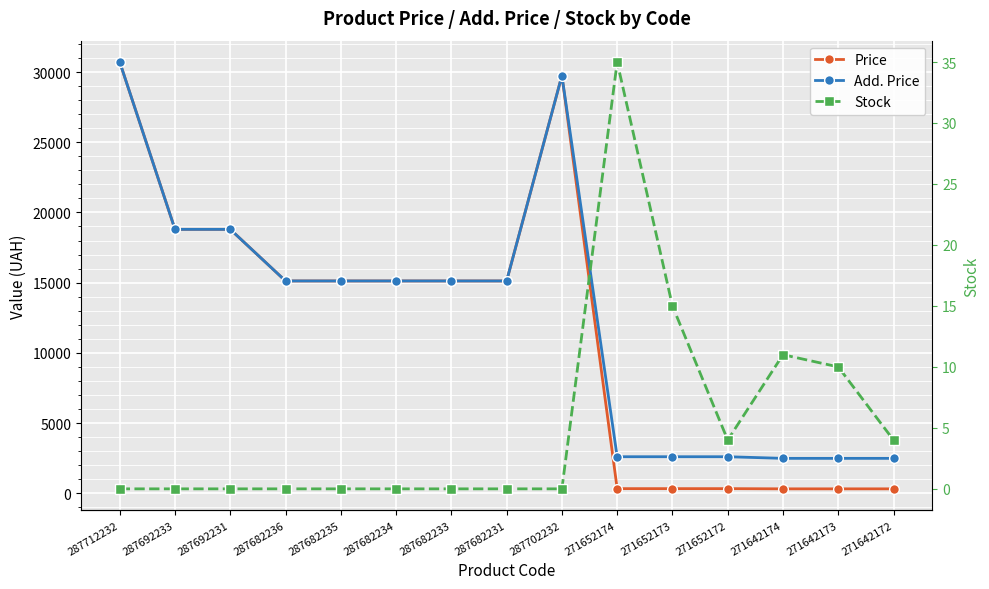

Where is the first local maximum for Add. Price?

287702232